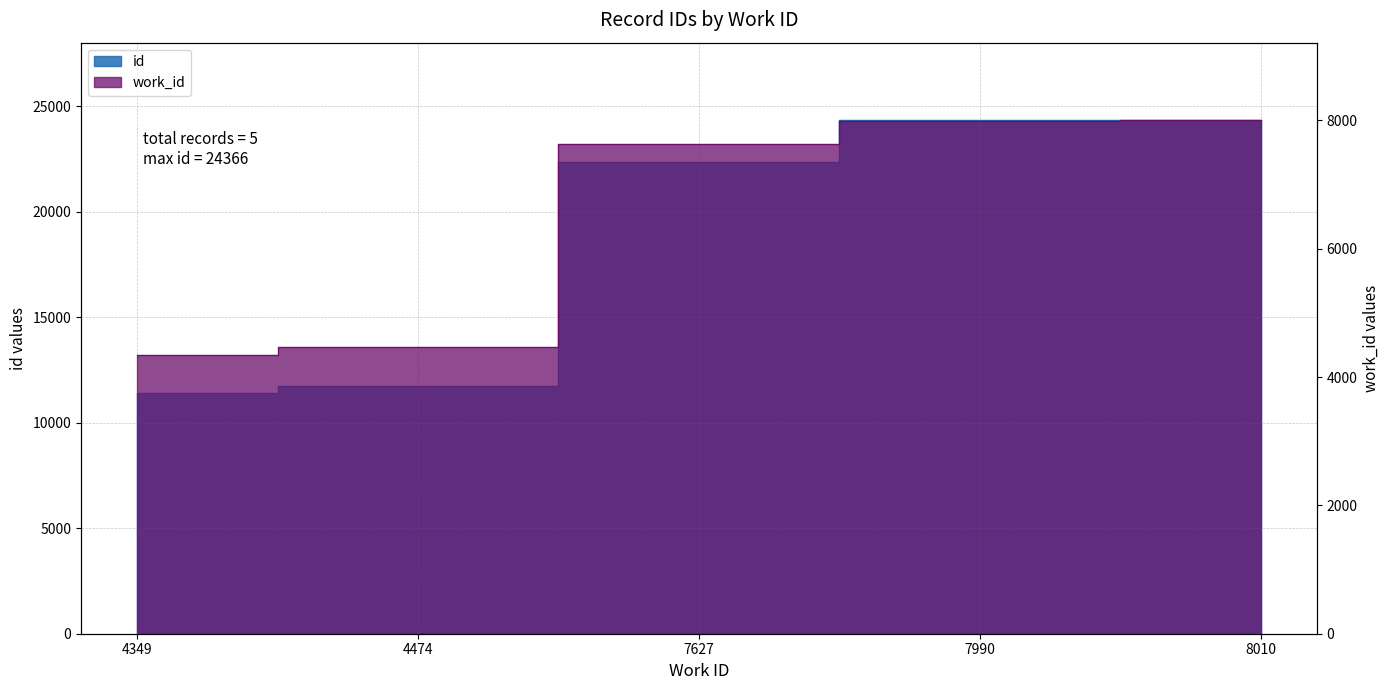

True or false: work_id has more than 1 points higher than both neighbors.

False